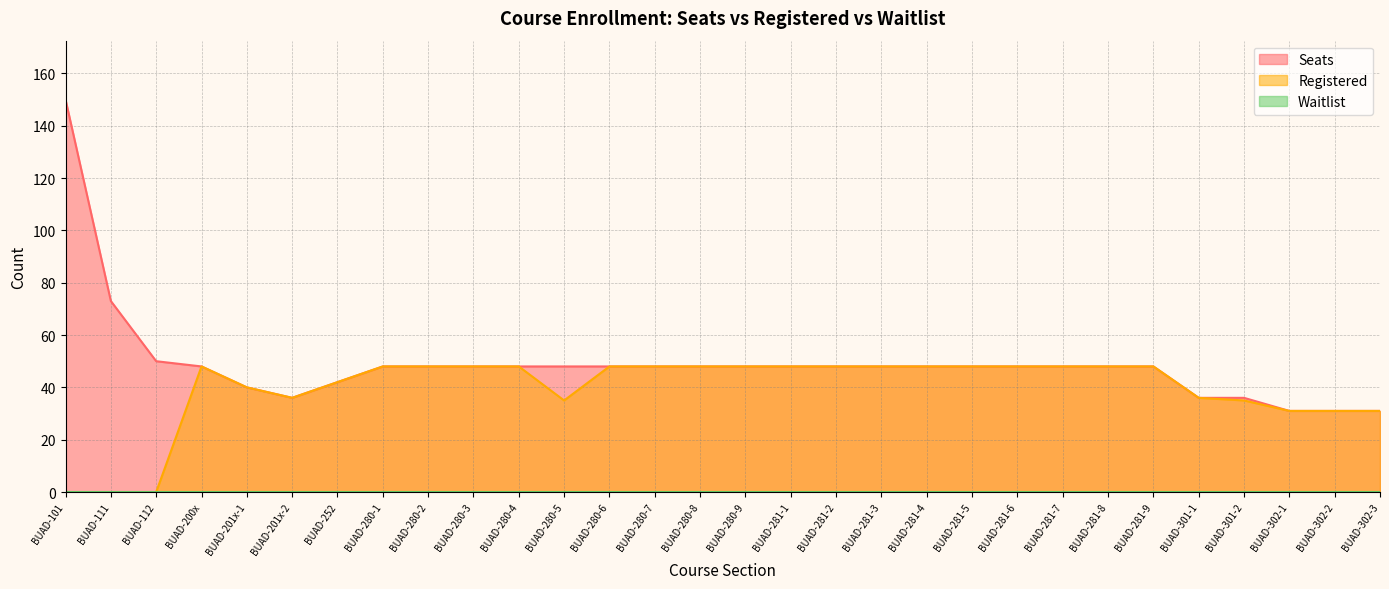

Where is the first local minimum for Seats?

BUAD-201x-2